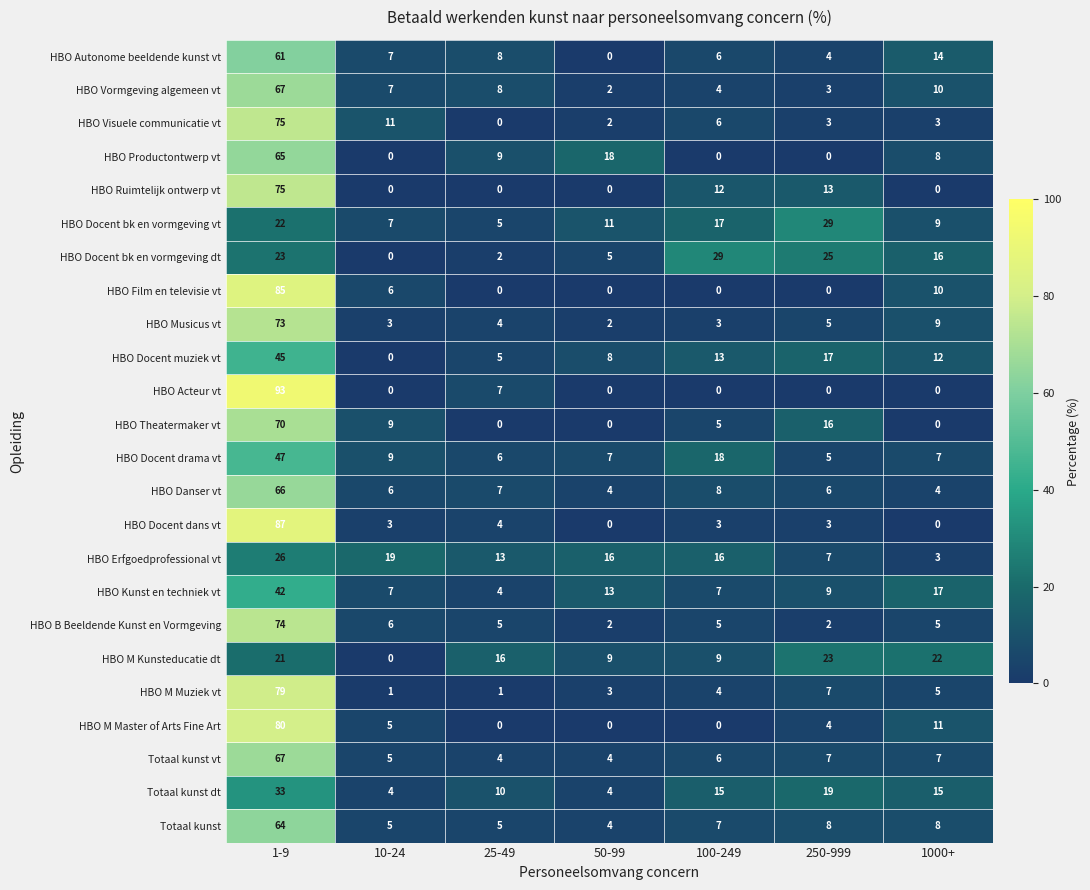

Which label corresponds to the largest value in the chart?

1-9